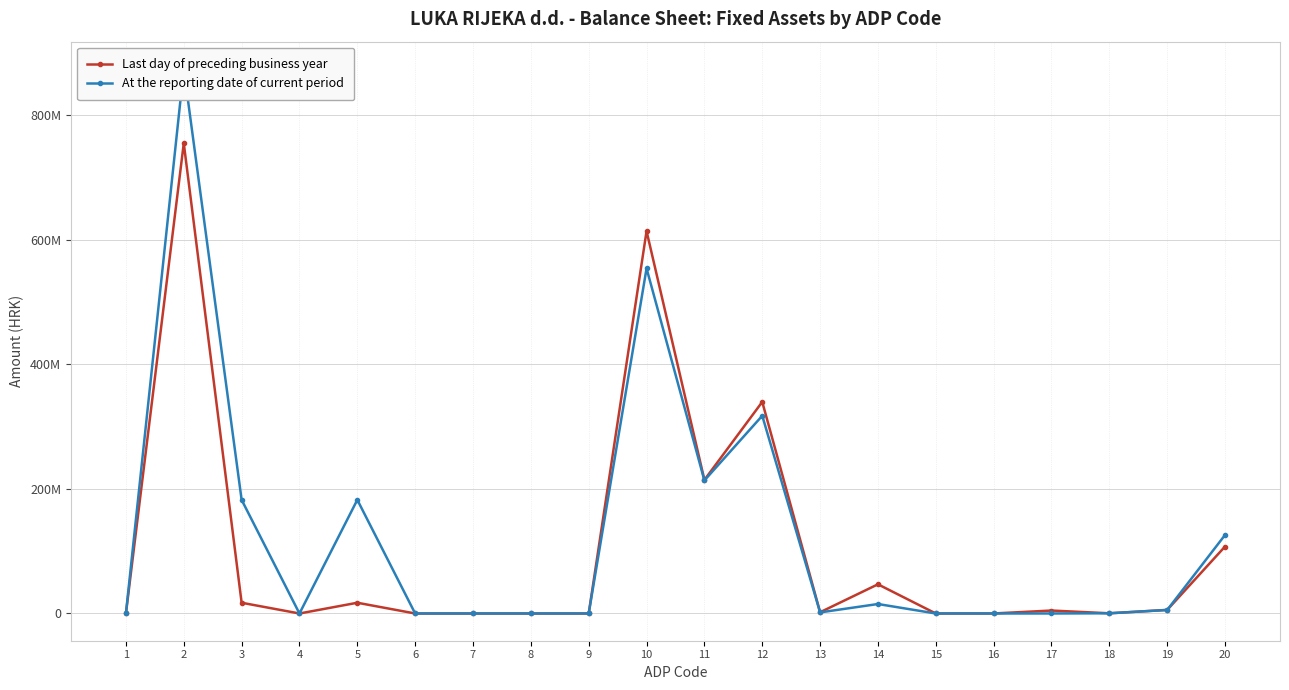

True or false: At the reporting date of current period has a value of 429447093 at 8.

False